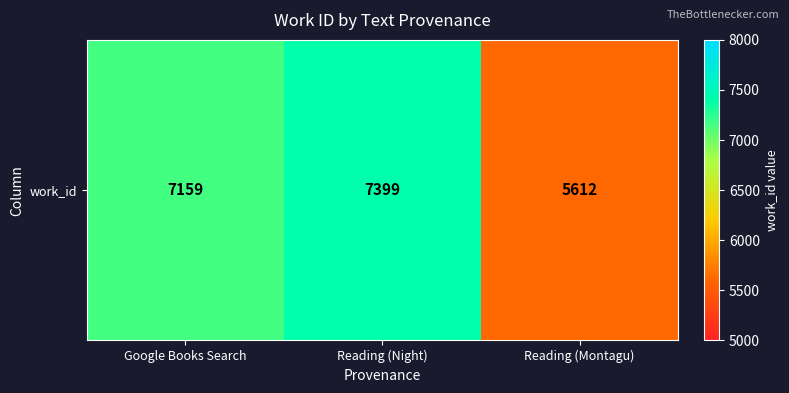

What is the sum of all values?

20170